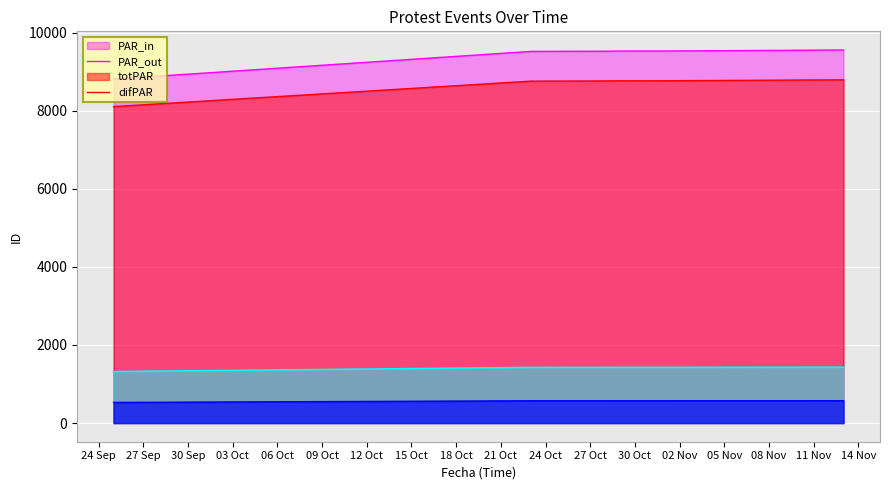

What is the difference between the maximum and minimum values?

686.3